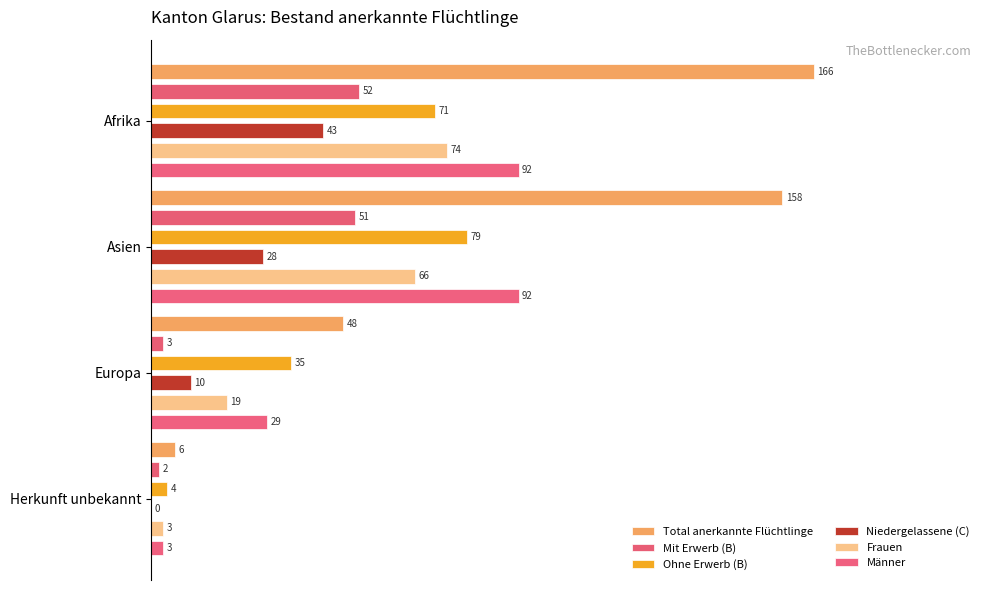

How many series are shown in this chart?

6